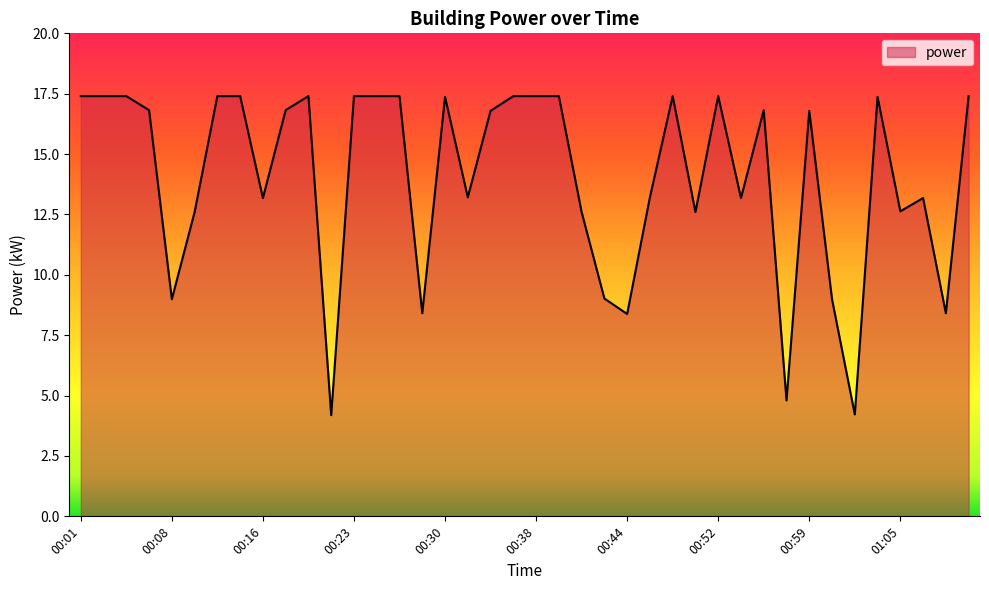

What is the difference between the maximum and minimum values?

13.2